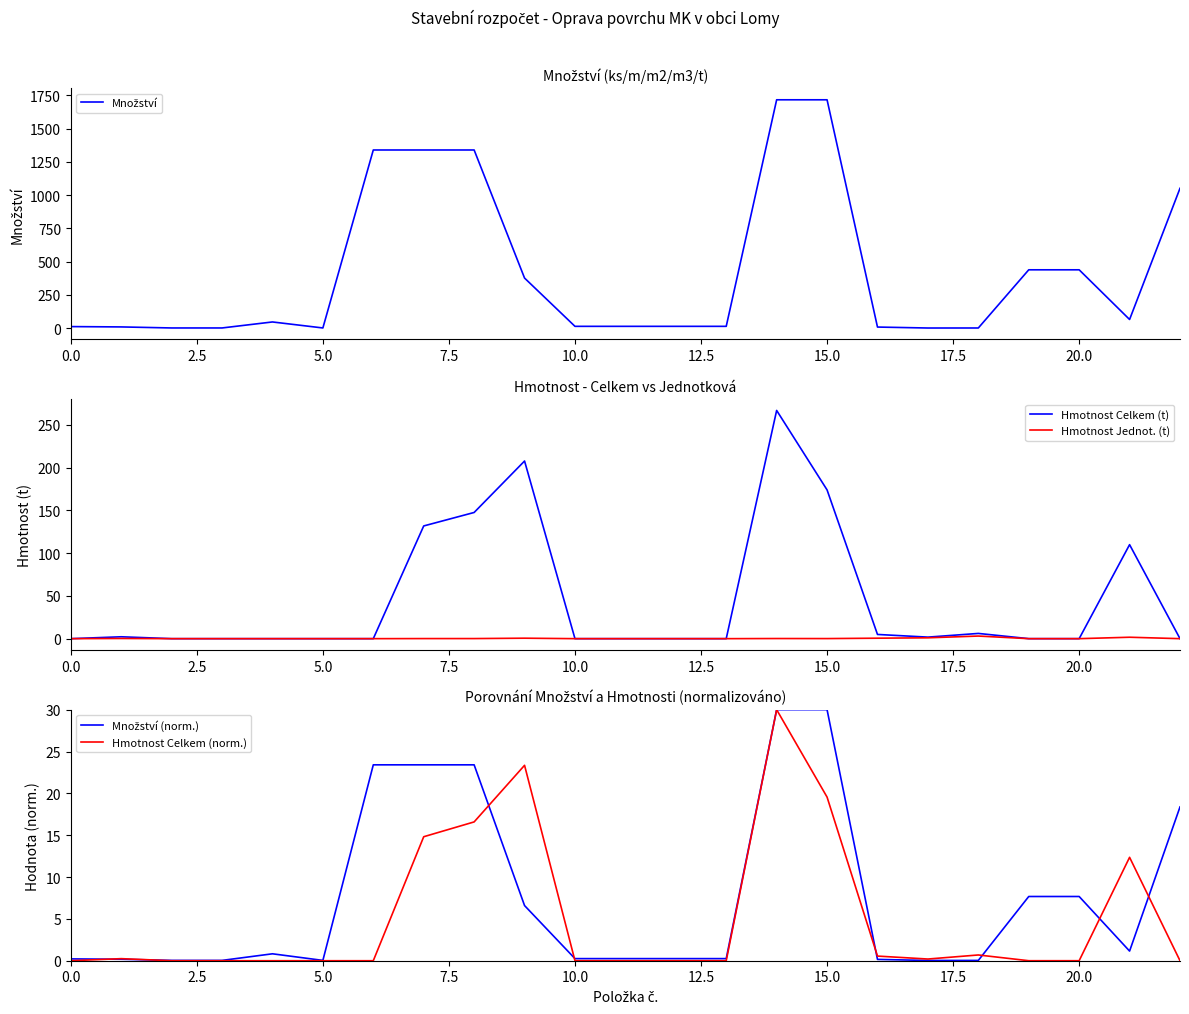

How many values in the Hmotnost Celkem (t) series exceed 0?

12